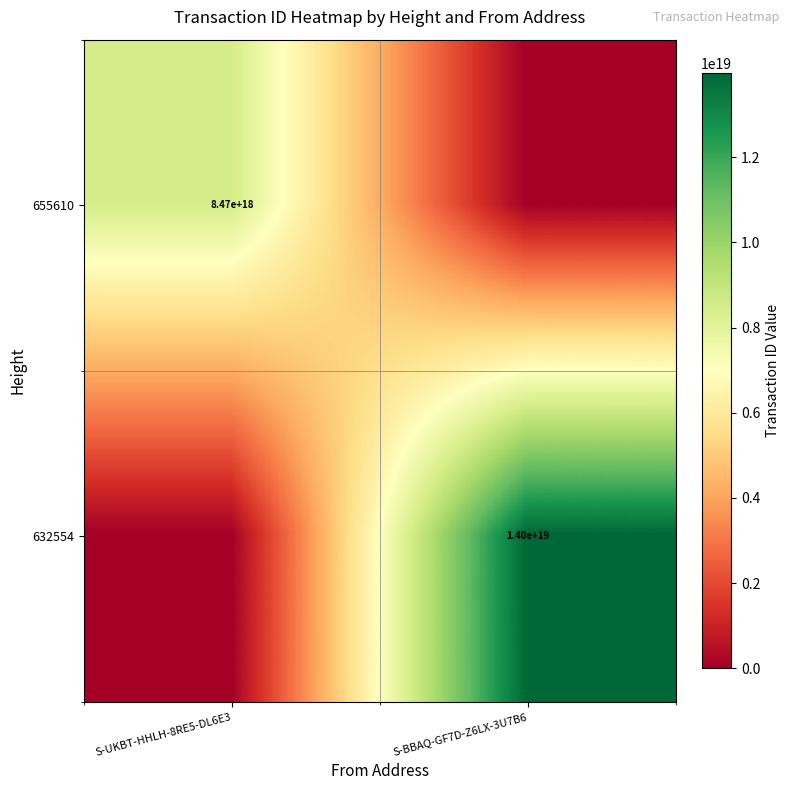

The 632554 series shows 4770772922730329088 at S-BBAQ-GF7D-Z6LX-3U7B6. True or false?

False